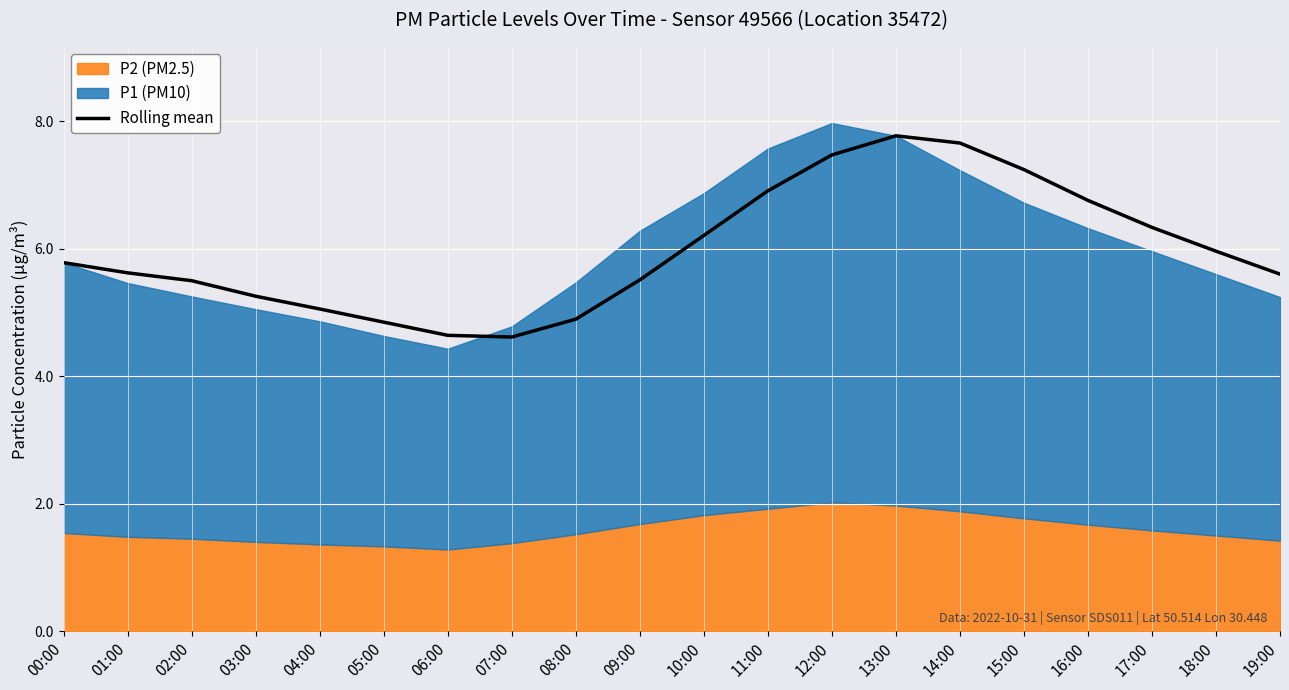

The Rolling mean series shows 1.0 at 07:00. True or false?

False